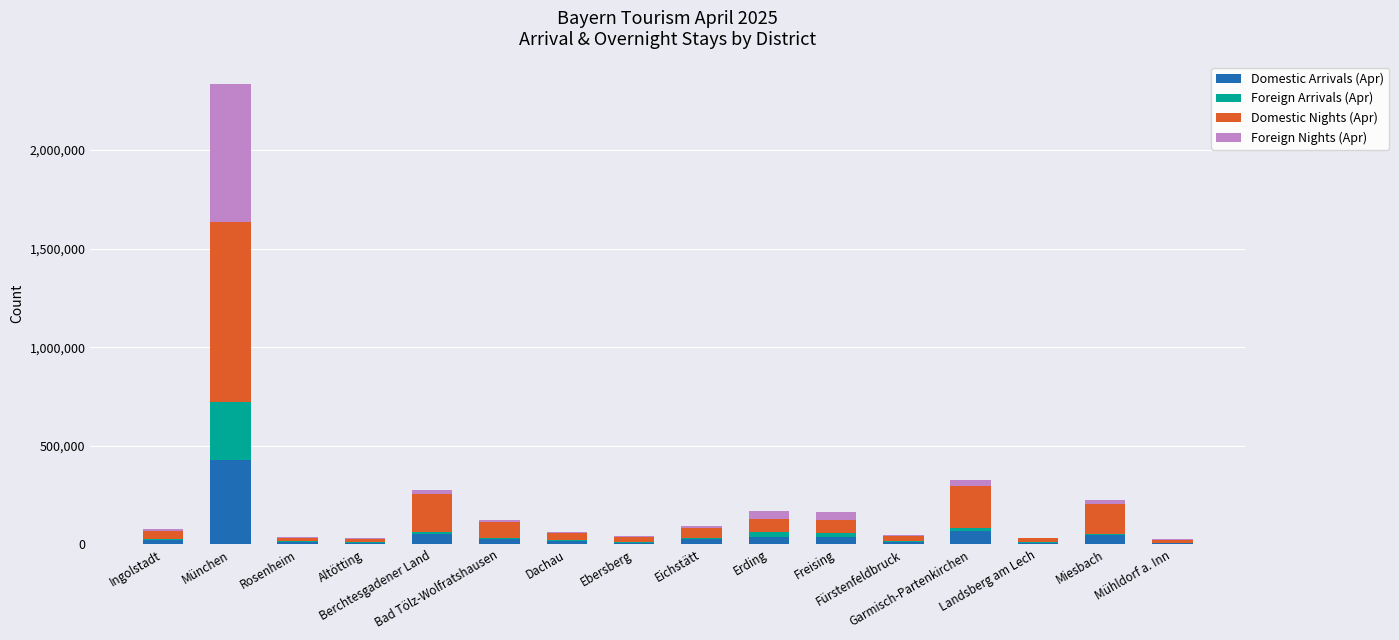

What are all the series names shown in the legend?

Domestic Arrivals (Apr), Foreign Arrivals (Apr), Domestic Nights (Apr), Foreign Nights (Apr)